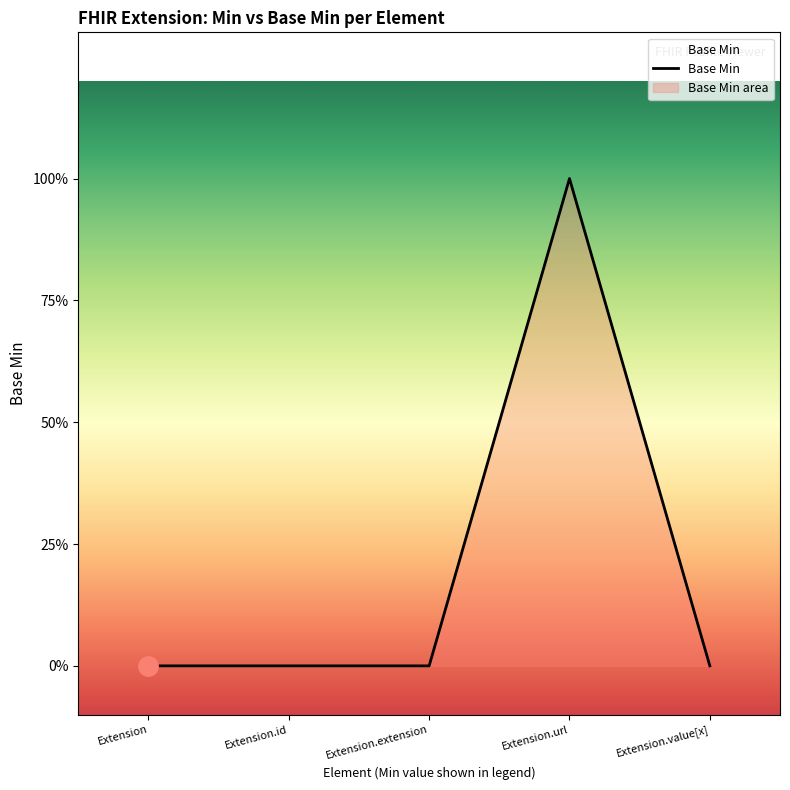

Reading left to right, what are all the values shown in this chart?

Extension=0	Extension.id=0	Extension.extension=0	Extension.url=1	Extension.value[x]=0